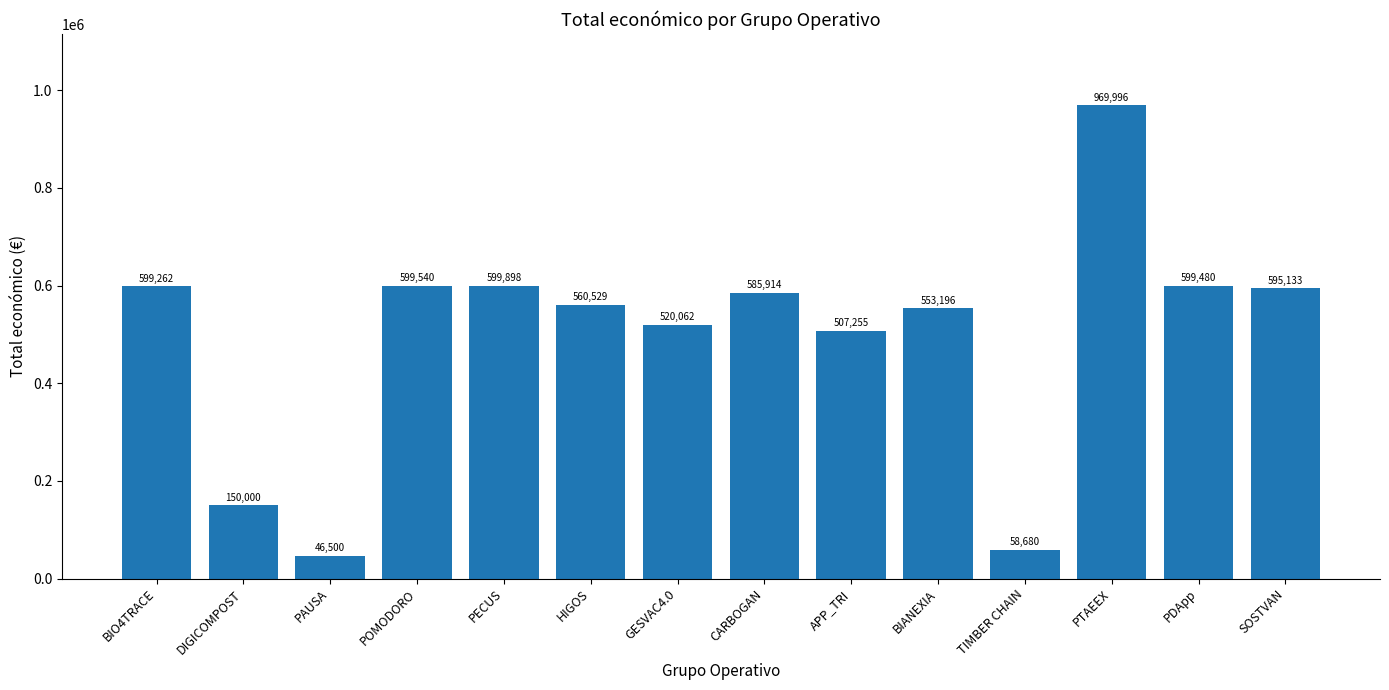

The chart shows a value of 978619 at POMODORO. True or false?

False